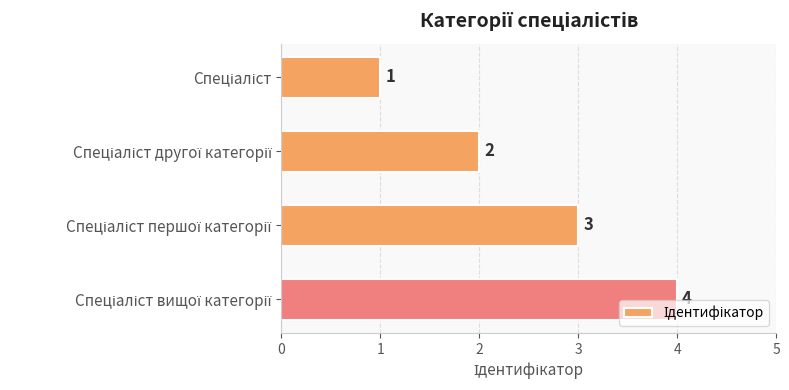

What is the difference between the maximum and minimum values?

3